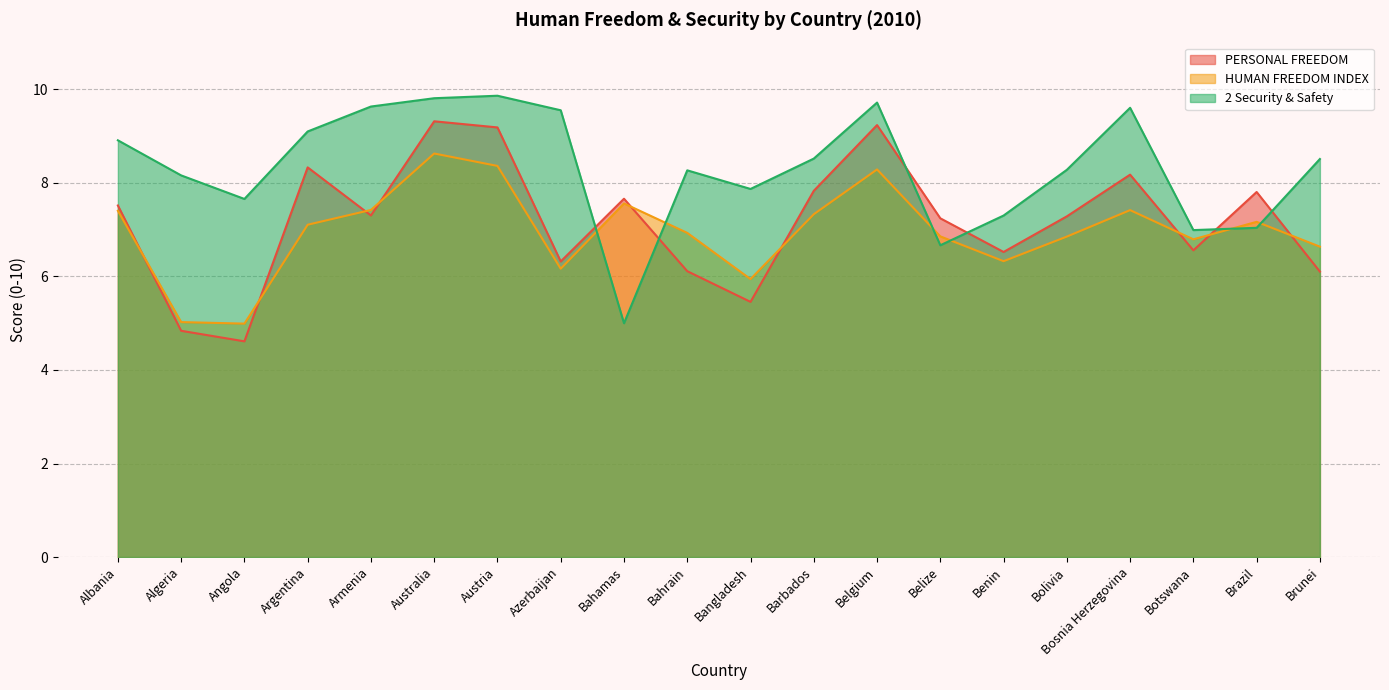

How many interior local peaks does the PERSONAL FREEDOM series have?

6